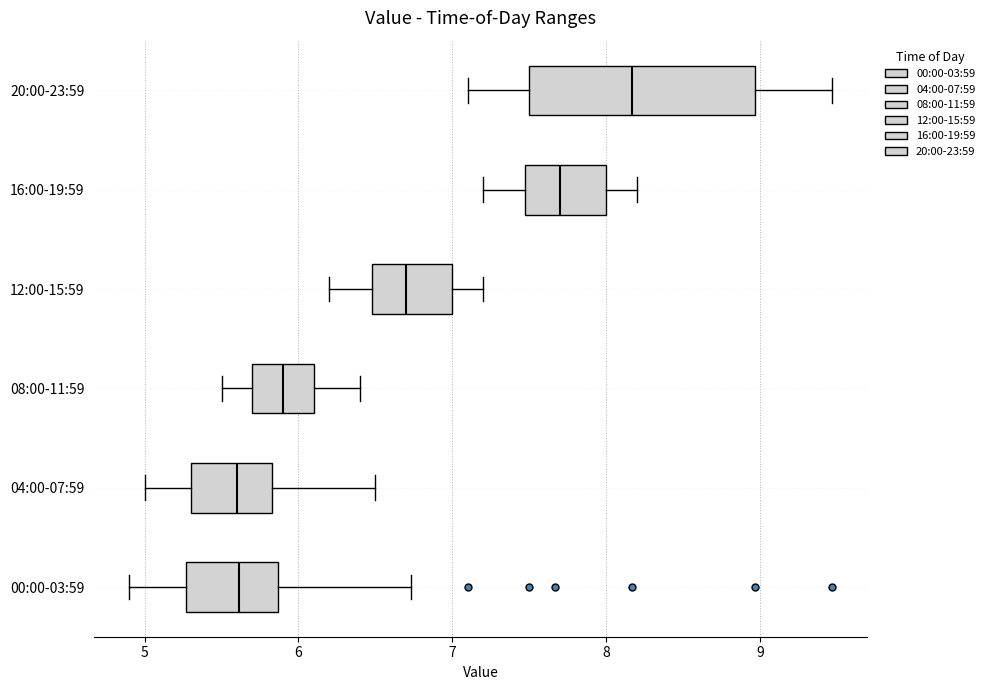

Which box is the widest, from its left edge to its right edge?

20:00-23:59